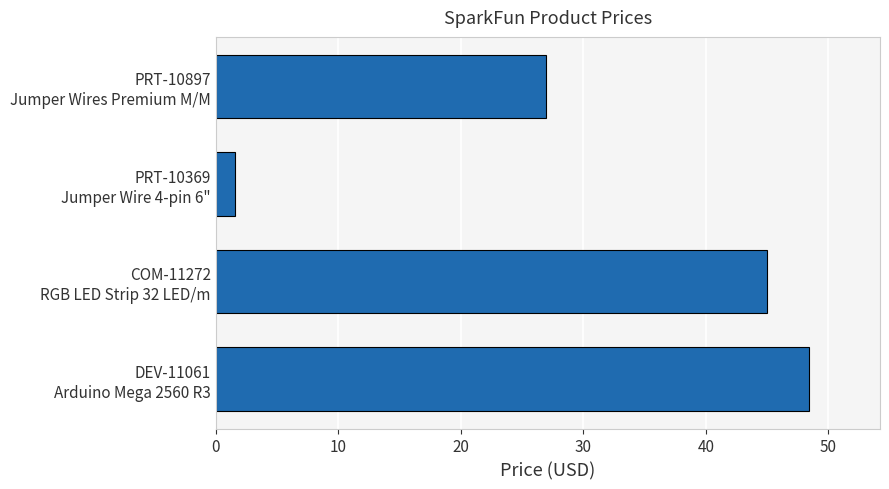

What is the greatest value displayed?

48.4